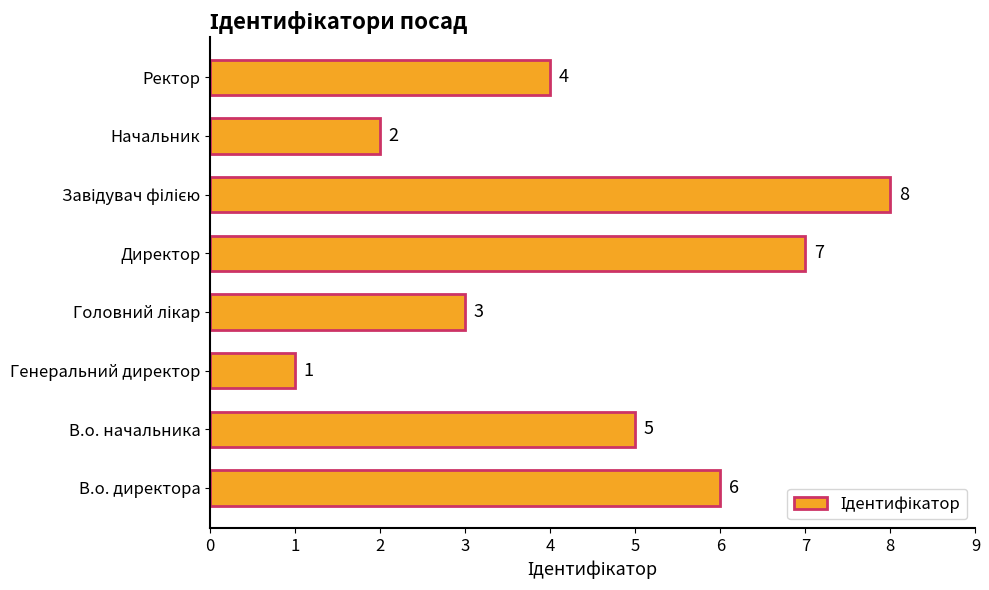

What is the difference between the second highest and second lowest values?

5